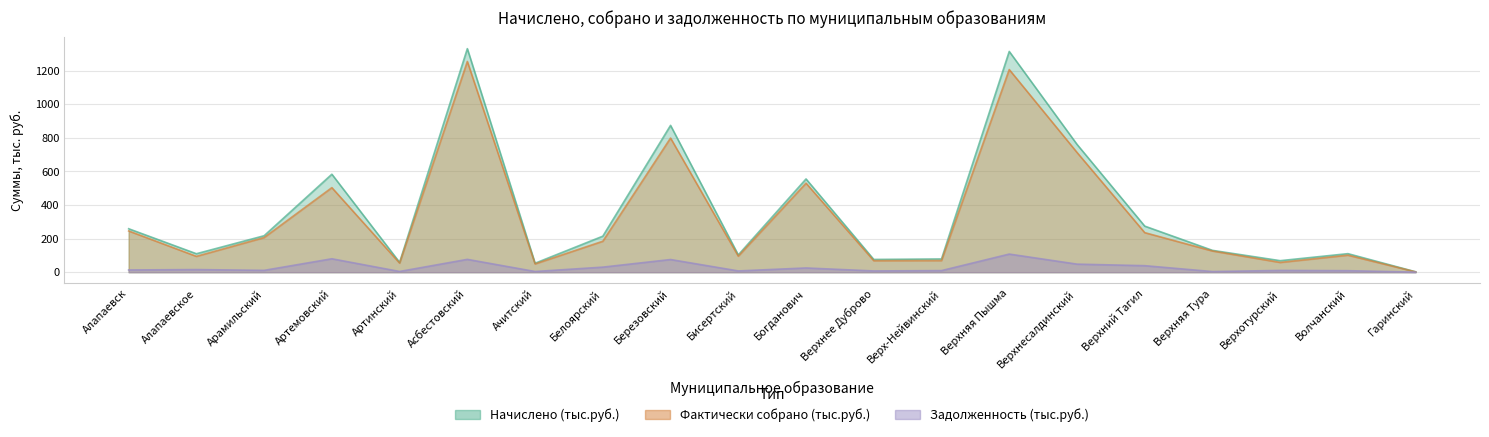

True or false: Фактически собрано (тыс.руб.) has a value of 268.8 at Белоярский.

False